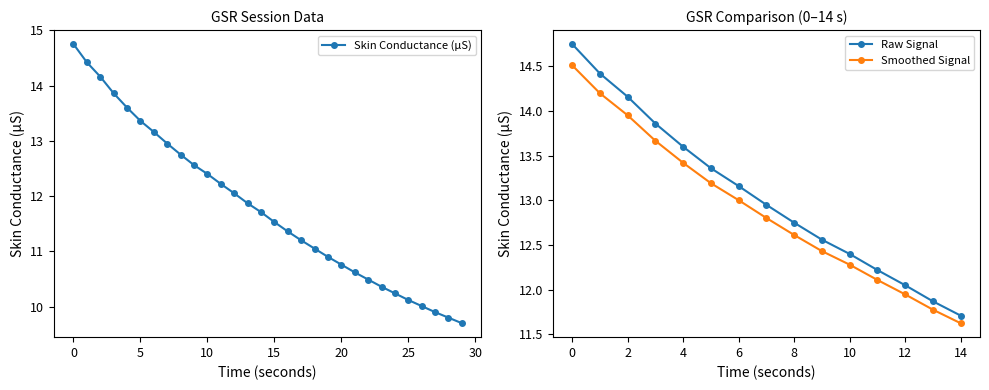

What is the smallest value displayed?

9.7